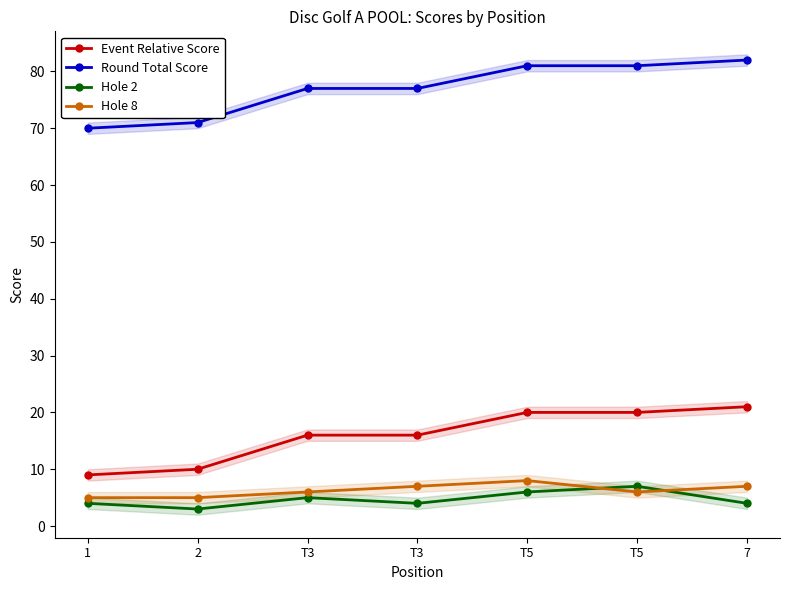

What is the label of the 5th point from the right?

T3